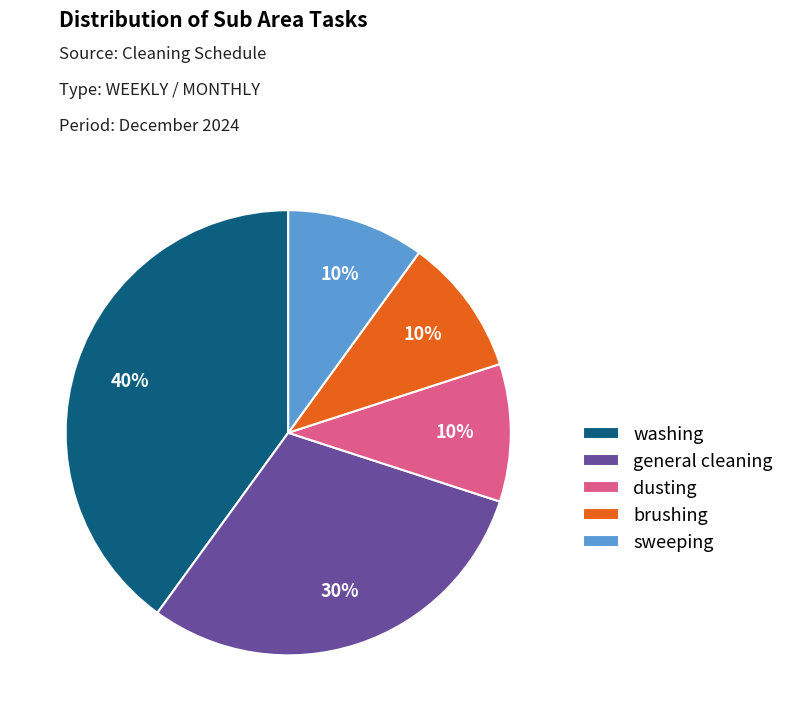

Which category has the biggest portion of the pie?

washing